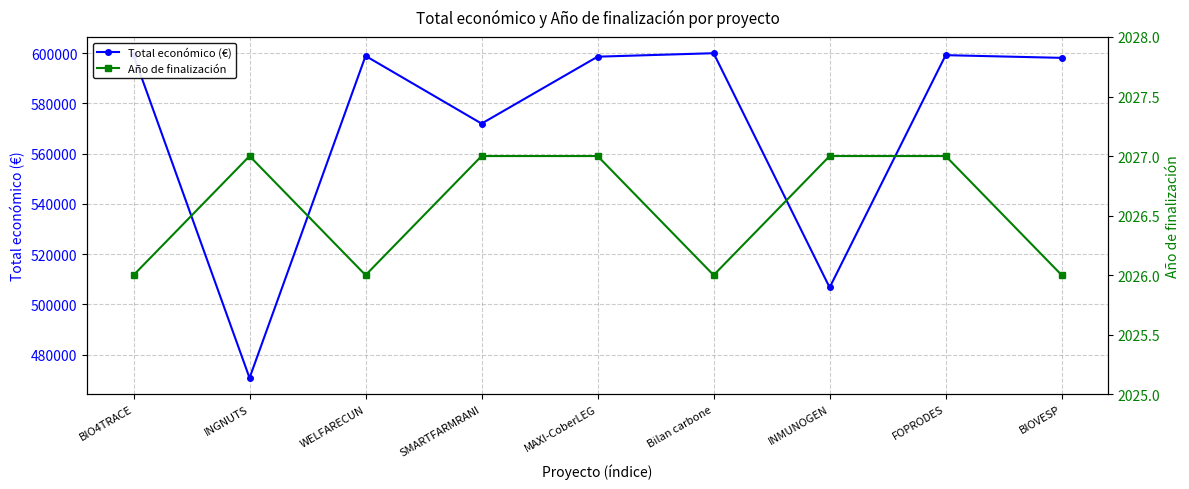

What is the maximum value for Total económico (€)?

599992